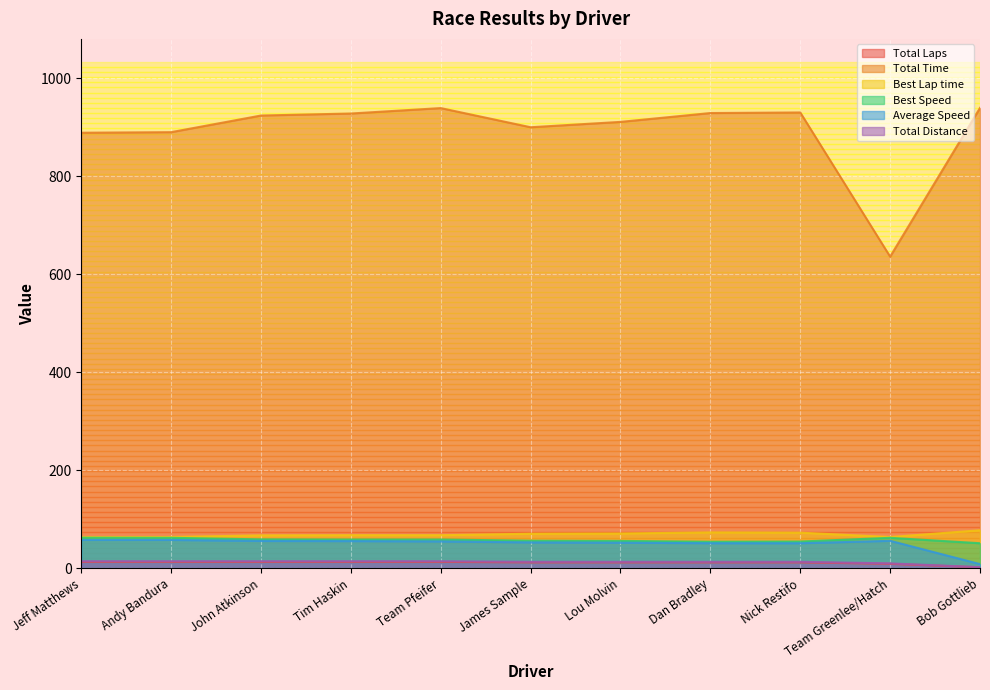

Reading left to right, what are all the values shown in this chart?

Total Laps: 13.0	13.0	13.0	13.0	13.0	12.0	12.0	12.0	12.0	9.0	2.0
Total Time: 889.2	890.4	924.4	928.5	939.5	900.4	911.4	929.4	930.6	636.3	939.9
Best Lap time: 63.5	63.8	67.1	67.5	67.5	70.4	71.0	73.2	72.6	63.7	77.5
Best Speed: 62.3	62.1	59.0	58.6	58.7	56.2	55.8	54.1	54.5	62.1	51.1
Average Speed: 57.9	57.8	55.7	55.4	54.8	52.8	52.1	51.1	51.1	56.0	8.4
Total Distance: 14.3	14.3	14.3	14.3	14.3	13.2	13.2	13.2	13.2	9.9	2.2